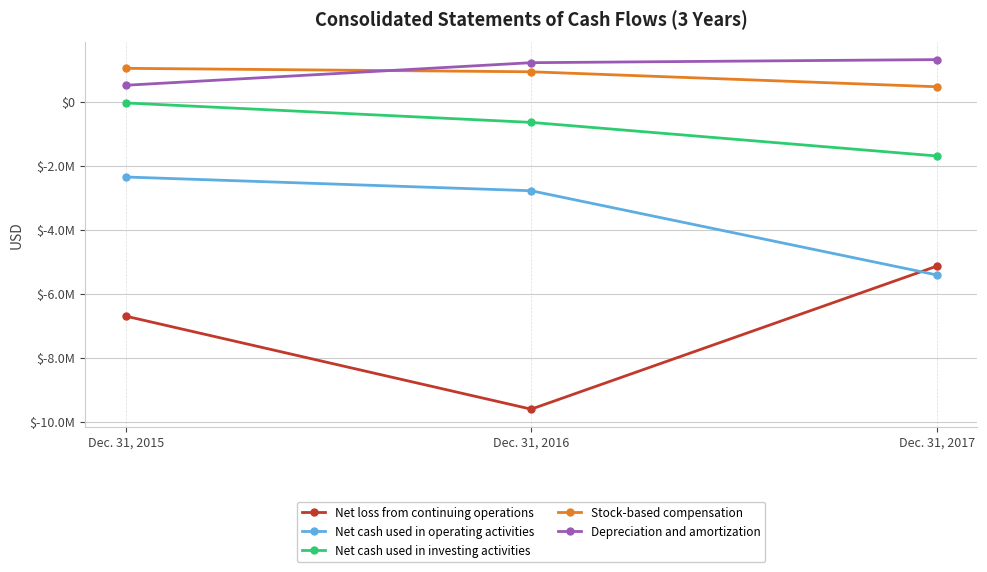

Does the chart have visible grid lines?

Yes